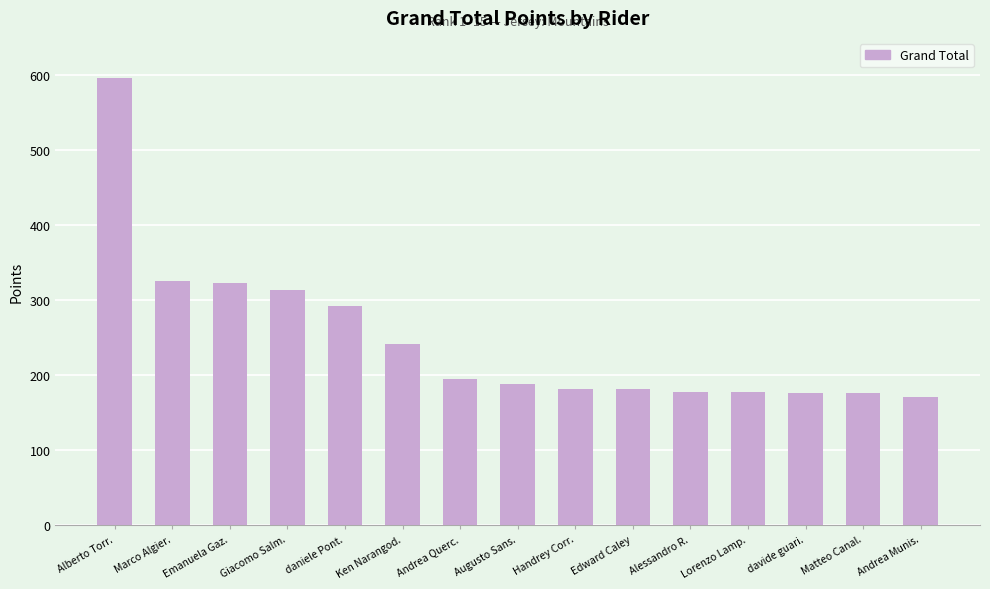

Are the bars horizontal?

No